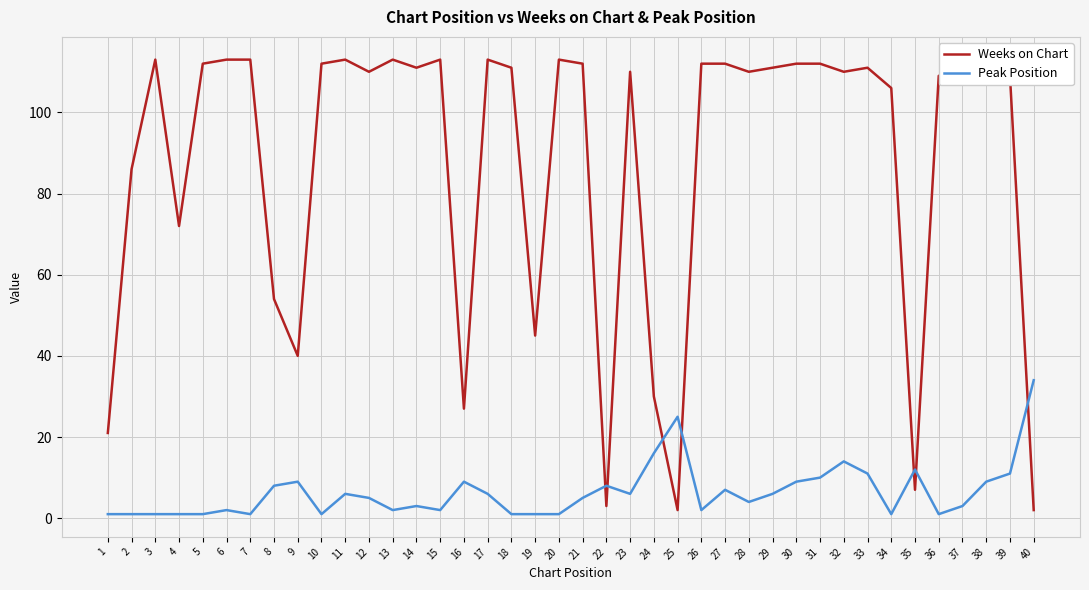

True or false: Peak Position has more than 1 interior local peaks.

True